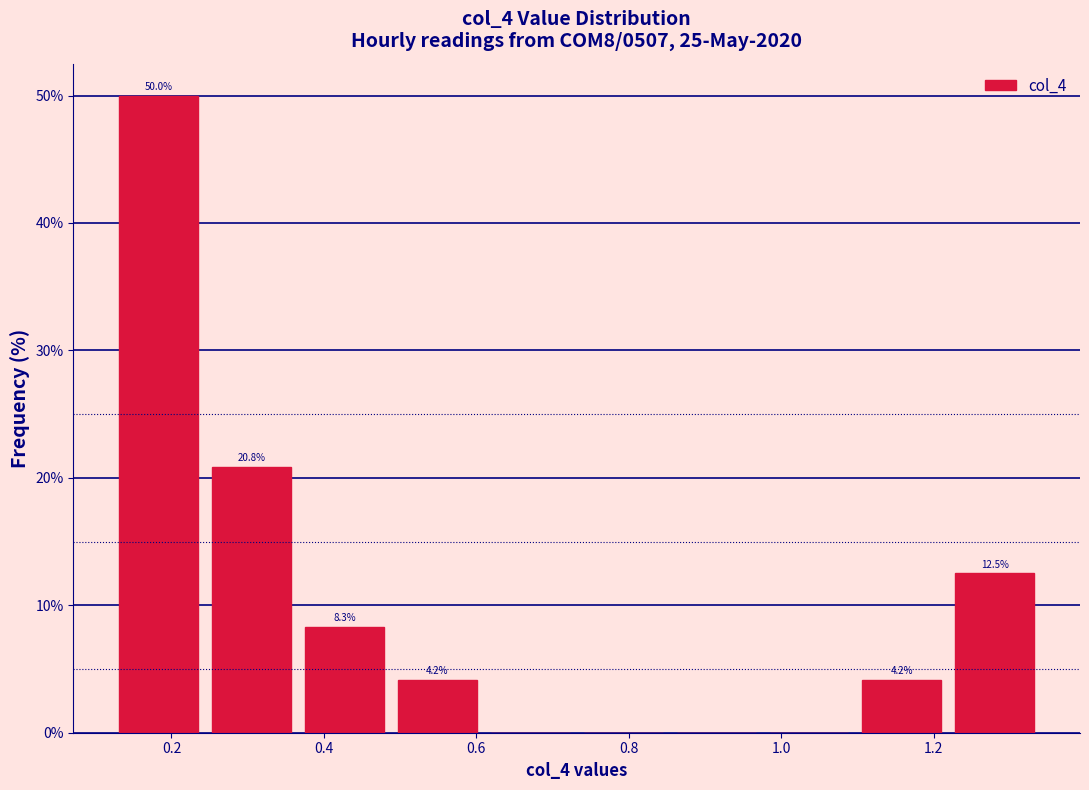

Which range on the x-axis has the tallest bar?

0.12 to 0.24